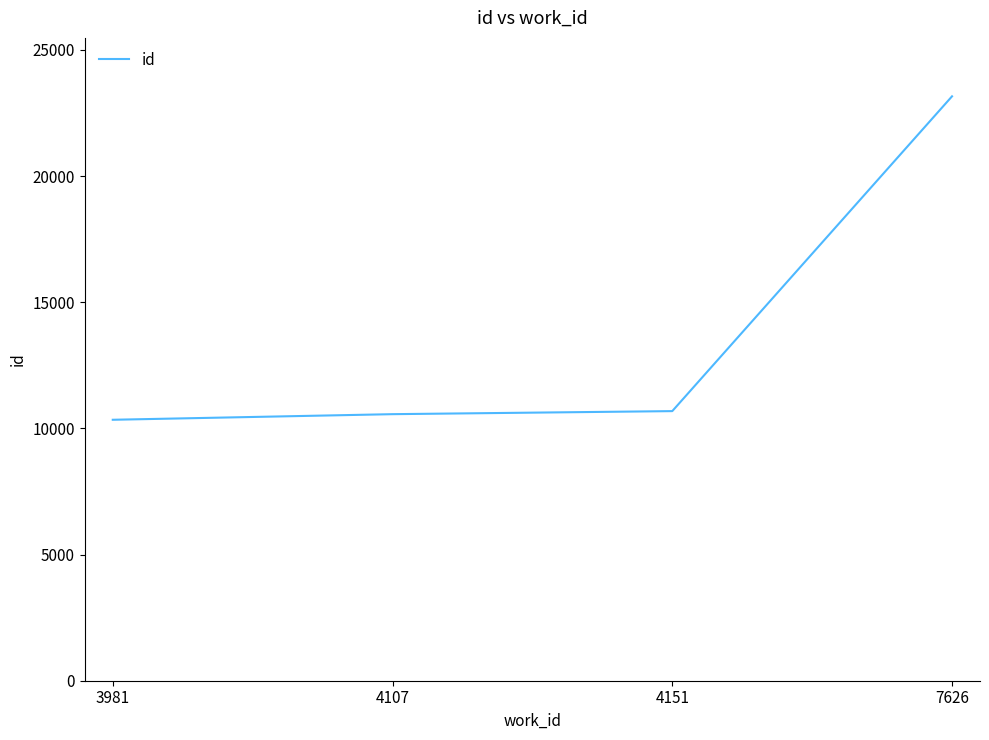

True or false: the data has more than 1 interior local peaks.

False